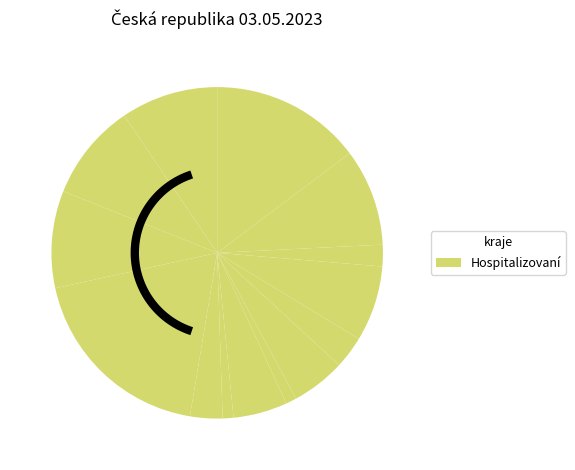

How much of the chart is everything except Ústecký kraj?

97.0%